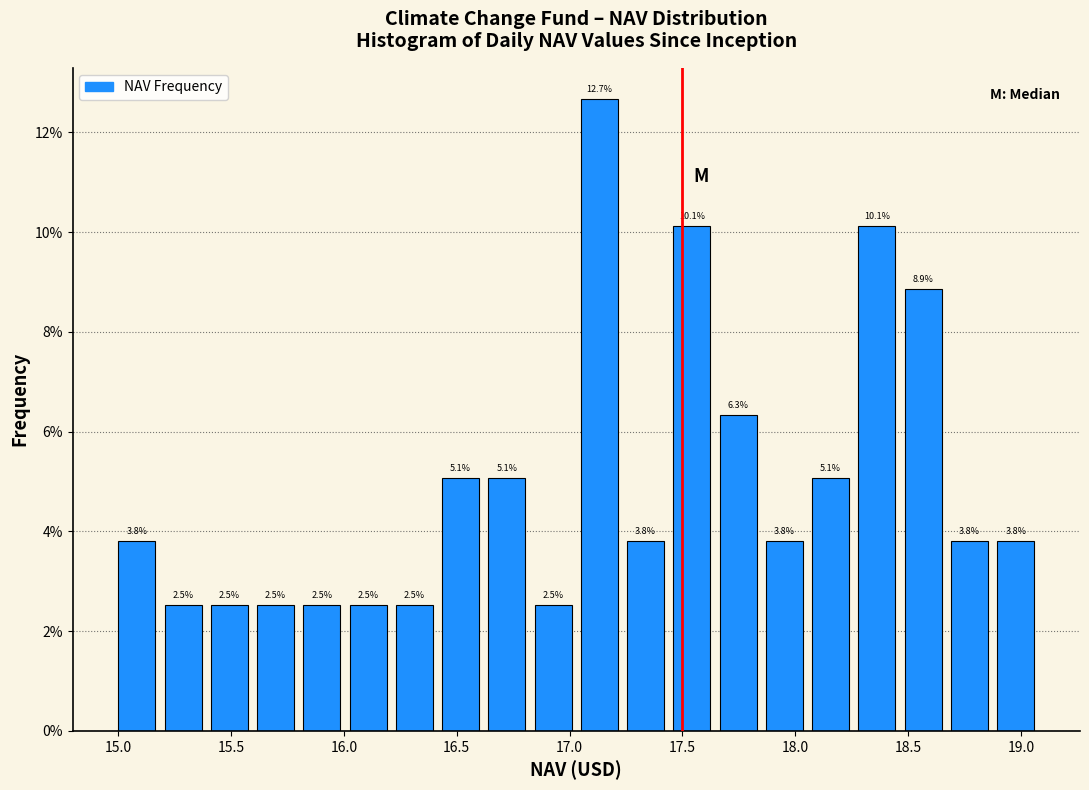

Reading left to right, transcribe this chart: for each bar, give the range it covers on the x-axis and its height. The bar edges are not printed on the chart, so give them approximately, as read against the axis.

15.000 to 15.205: 3.8
15.205 to 15.410: 2.5
15.410 to 15.615: 2.5
15.615 to 15.820: 2.5
15.820 to 16.025: 2.5
16.025 to 16.230: 2.5
16.230 to 16.435: 2.5
16.435 to 16.640: 5.1
16.640 to 16.845: 5.1
16.845 to 17.050: 2.5
17.050 to 17.255: 12.7
17.255 to 17.460: 3.8
17.460 to 17.665: 10.1
17.665 to 17.870: 6.3
17.870 to 18.075: 3.8
18.075 to 18.280: 5.1
18.280 to 18.485: 10.1
18.485 to 18.690: 8.9
18.690 to 18.895: 3.8
18.895 to 19.100: 3.8